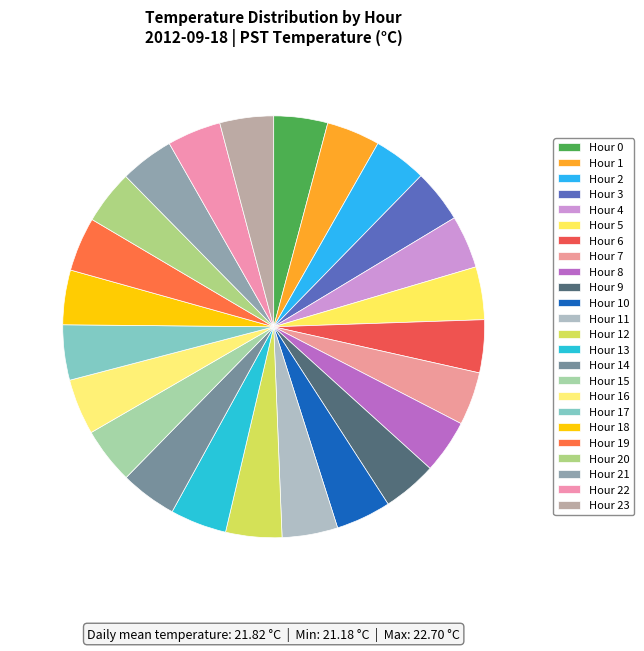

How many segments does this pie chart have?

24